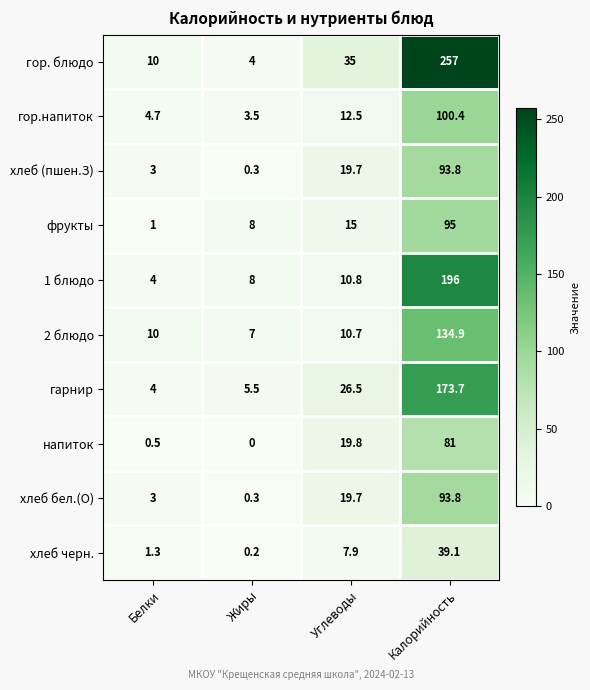

What is the maximum value shown in the chart?

257.0